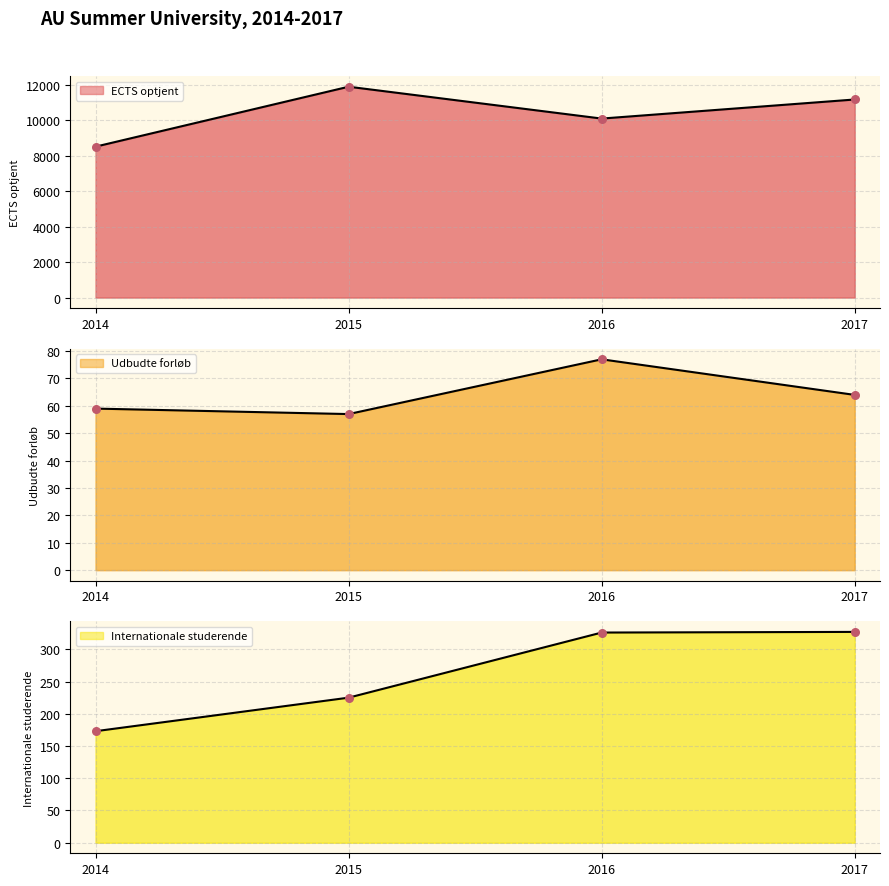

At how many categories does at least one series exceed 2357?

4